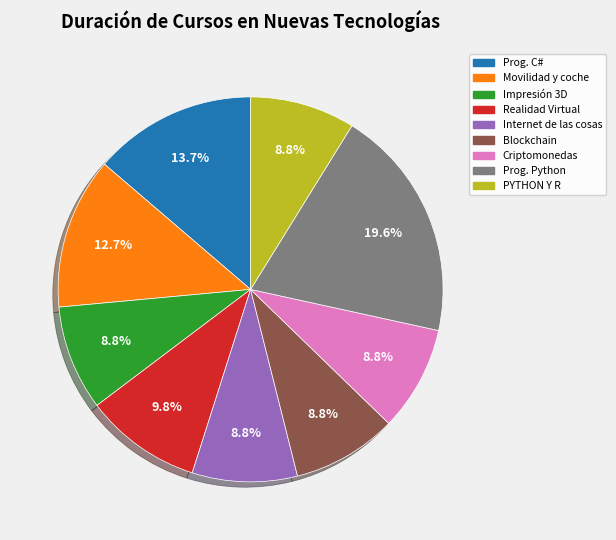

Does any single category account for the majority?

No